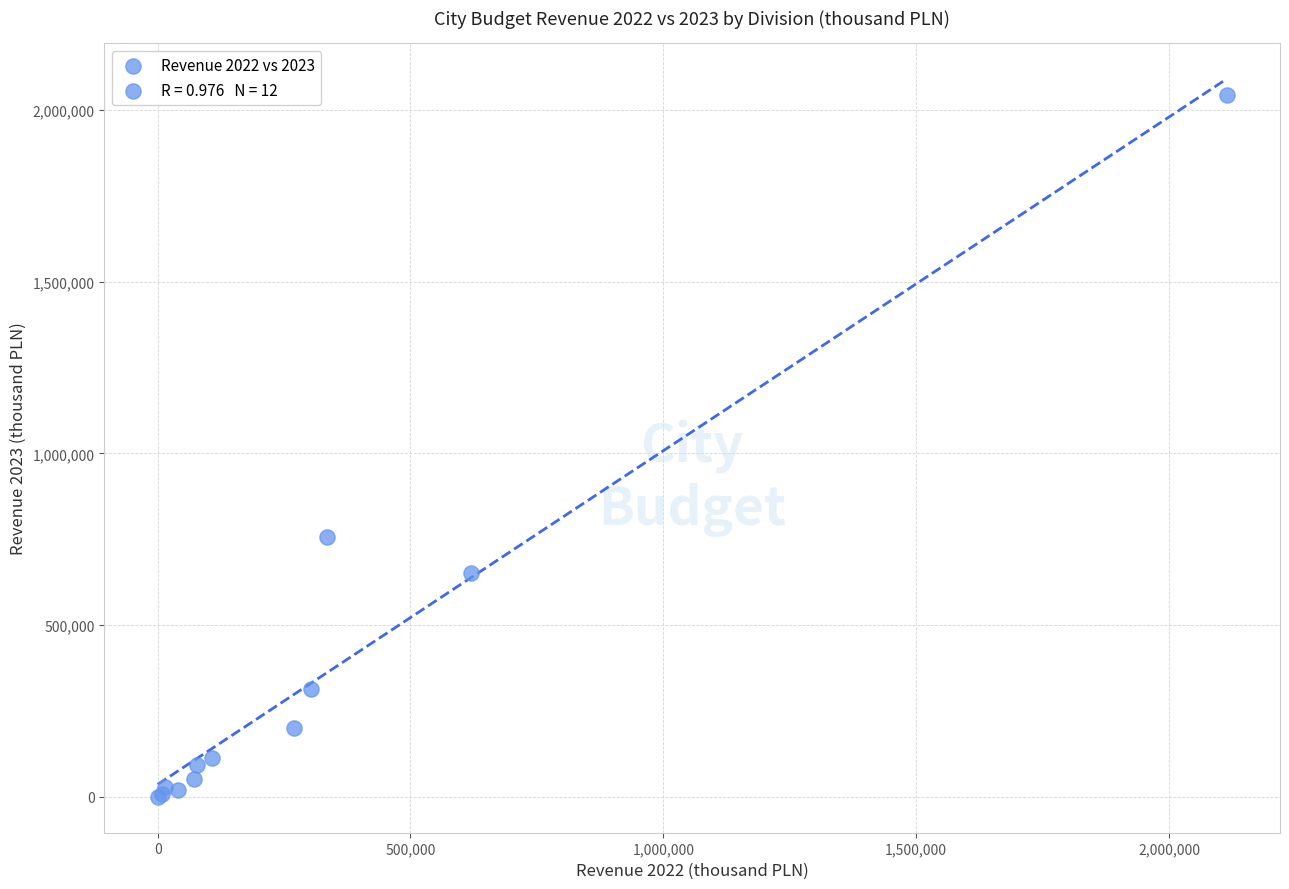

What Y value in the scatter plot is closest to 1021944?

757904.1